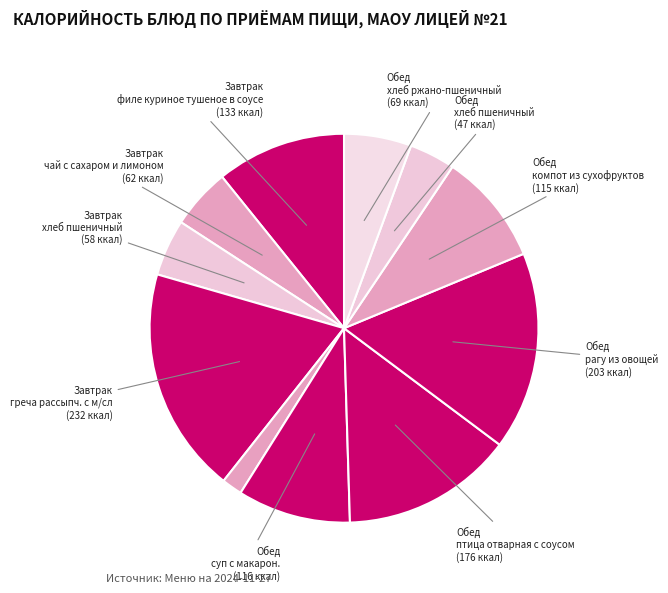

Rank the categories by value from lowest to highest.

овощи консерв. порционно, хлеб пшеничный (обед), хлеб пшеничный (завтрак), чай с сахаром и лимоном, хлеб ржано-пшеничный, компот из сухофруктов, суп с макарон.изделиями, филе куриное тушеное в соусе, птица отварная с соусом, рагу из овощей, греча рассыпч. с м/сл